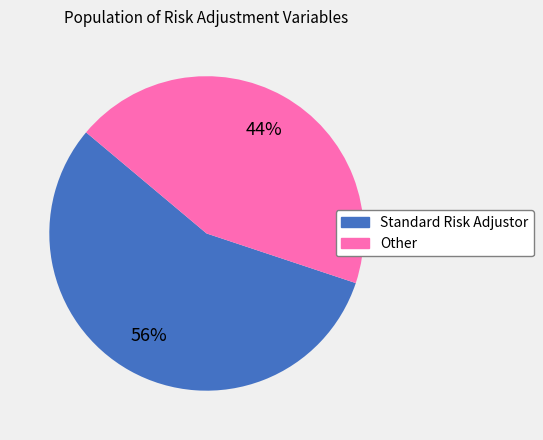

Does any single category account for the majority?

Yes